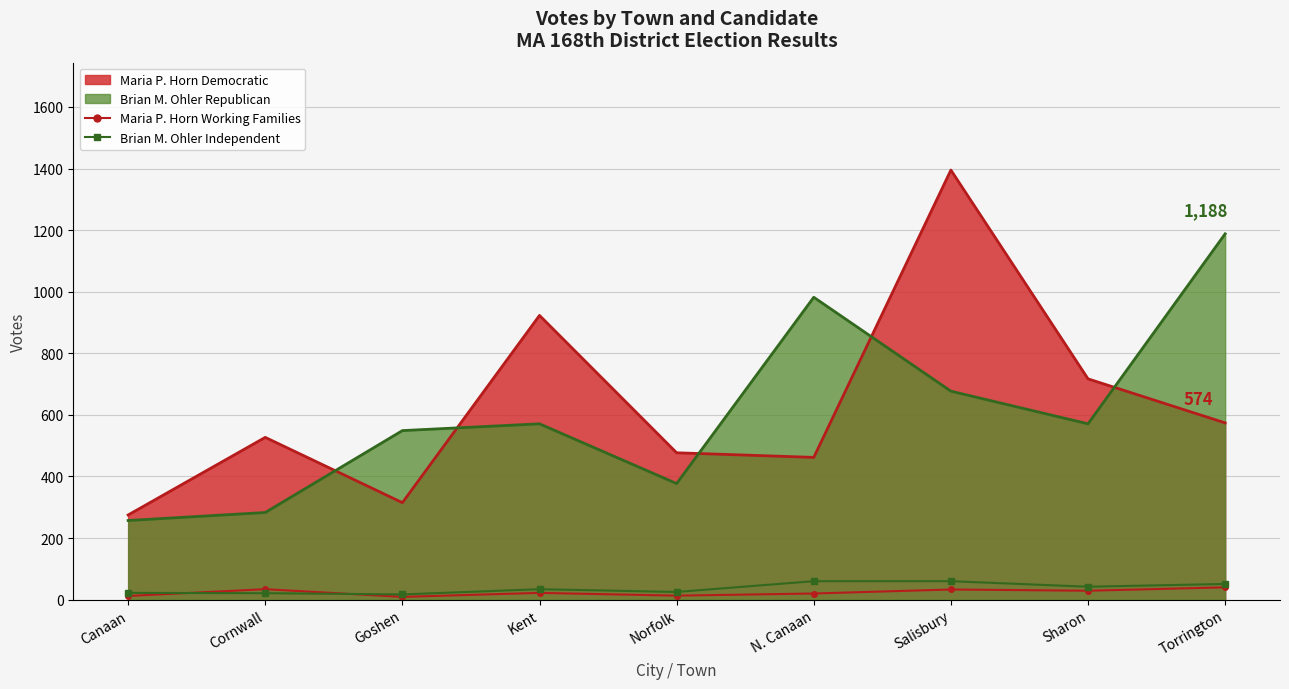

What is the minimum value for Brian M. Ohler Independent?

17